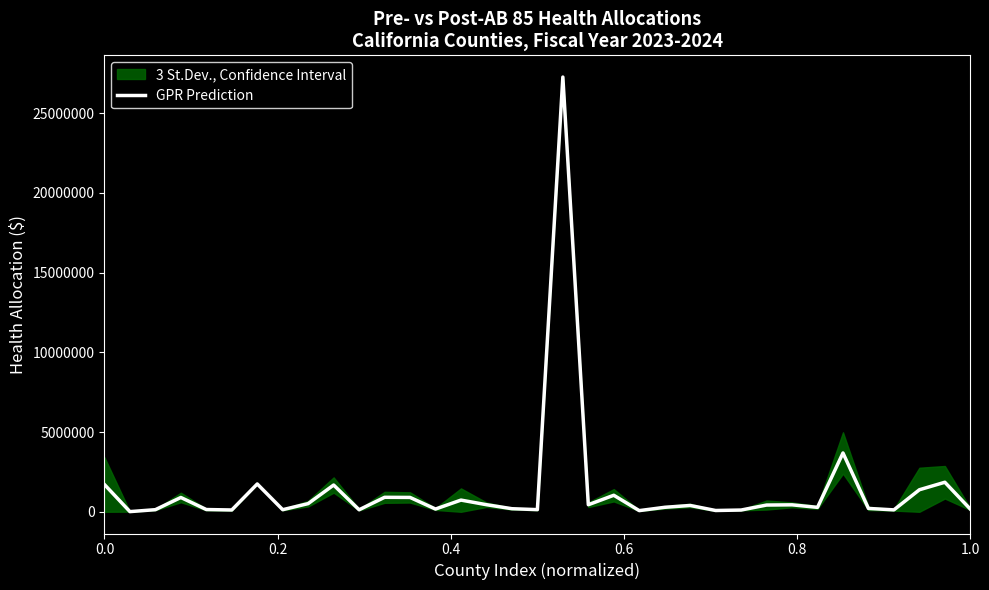

True or false: there are more than 0 points higher than both neighbors.

True